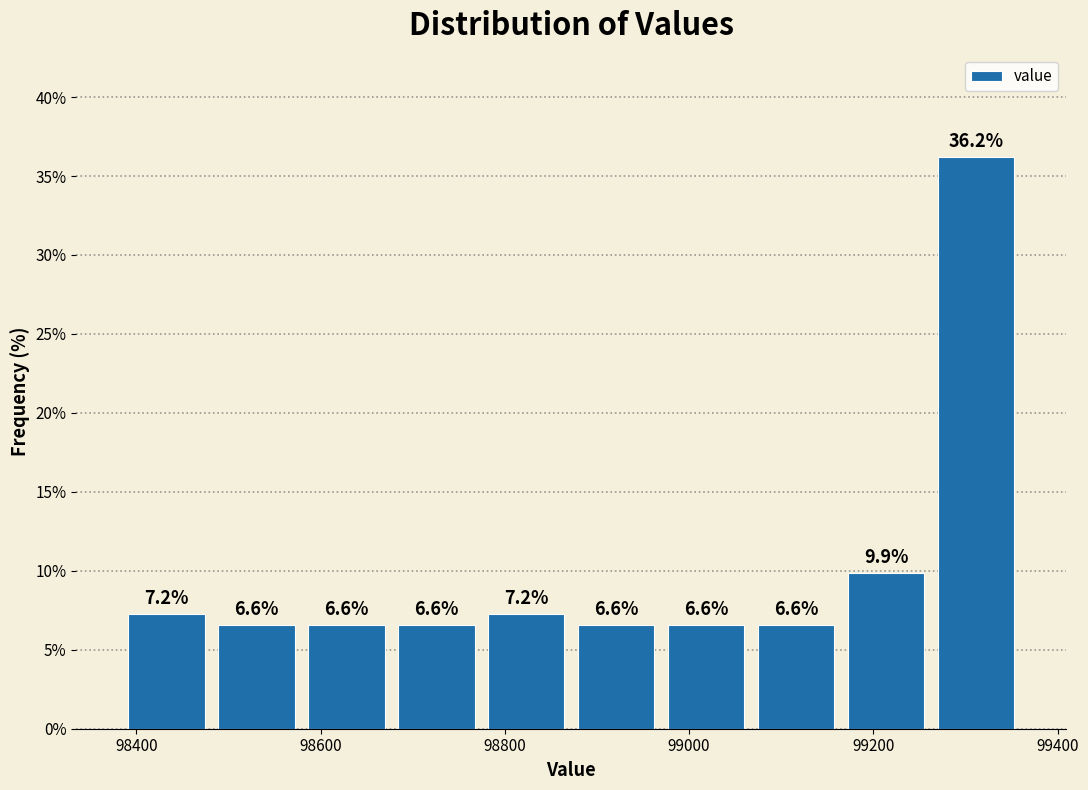

Over which range of the x-axis is the bar tallest?

99260 to 99360